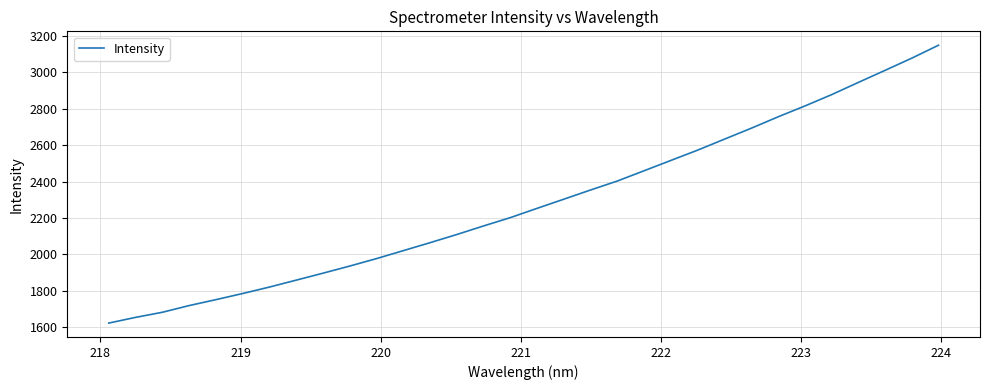

What is the difference between the maximum and minimum values?

1526.8